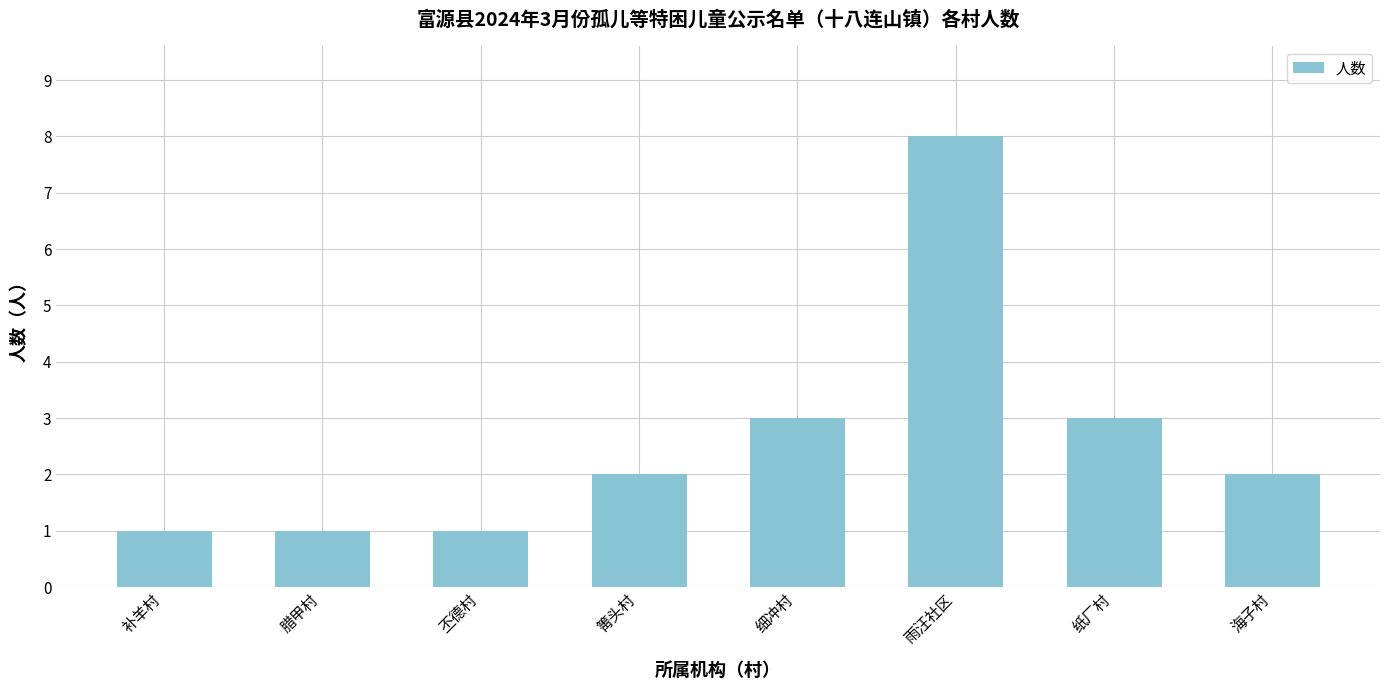

Reading left to right, list all the values displayed in this chart.

补羊村=1	腊甲村=1	丕德村=1	箐头村=2	细冲村=3	雨汪社区=8	纸厂村=3	海子村=2